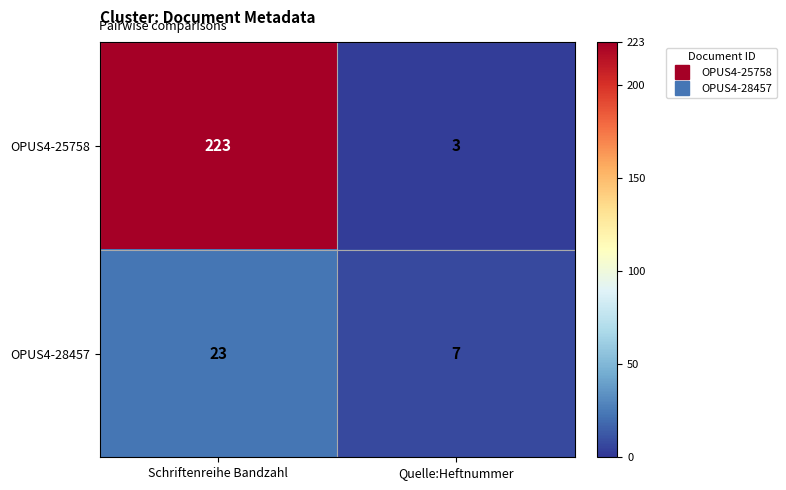

Reading left to right, extract all data points from this chart.

OPUS4-25758: 223	3
OPUS4-28457: 23	7